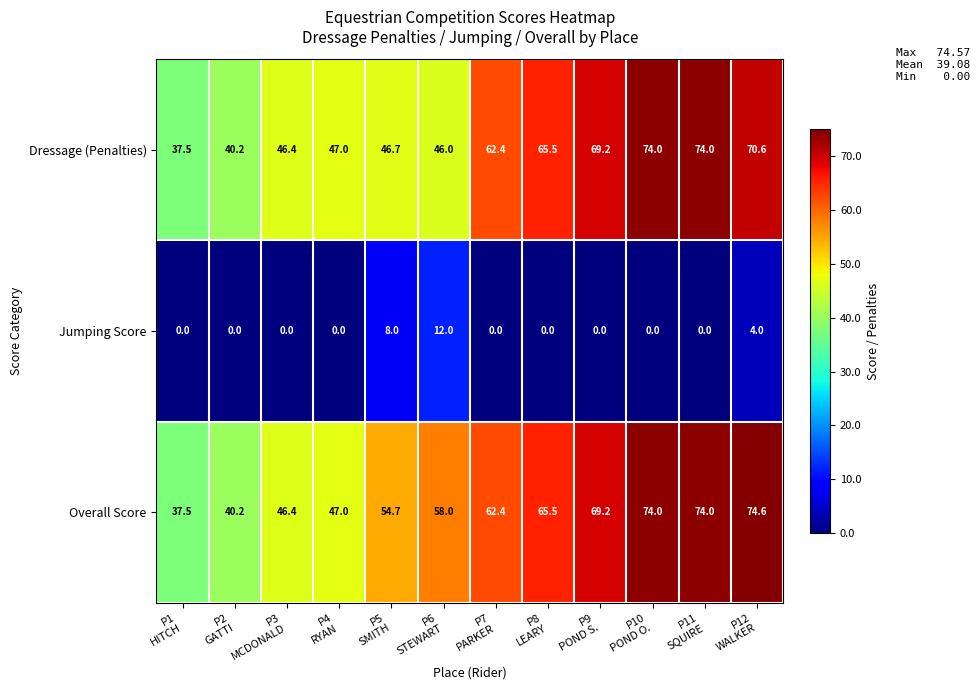

Which series has the largest total across all categories?

Overall Score